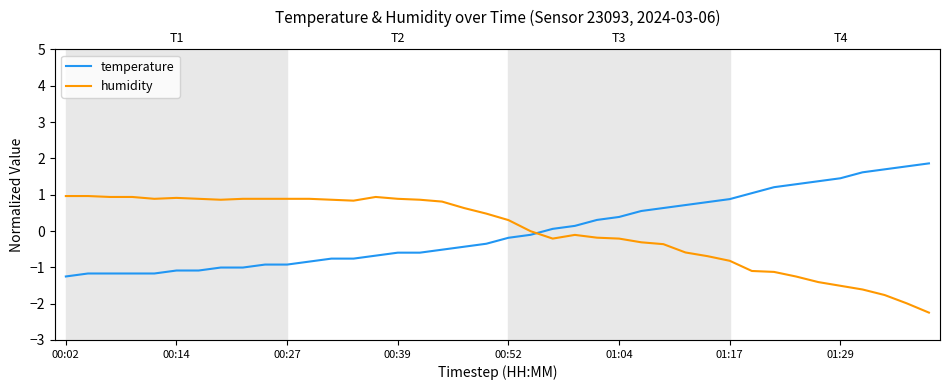

Between 00:02 and 18, which is larger?

18